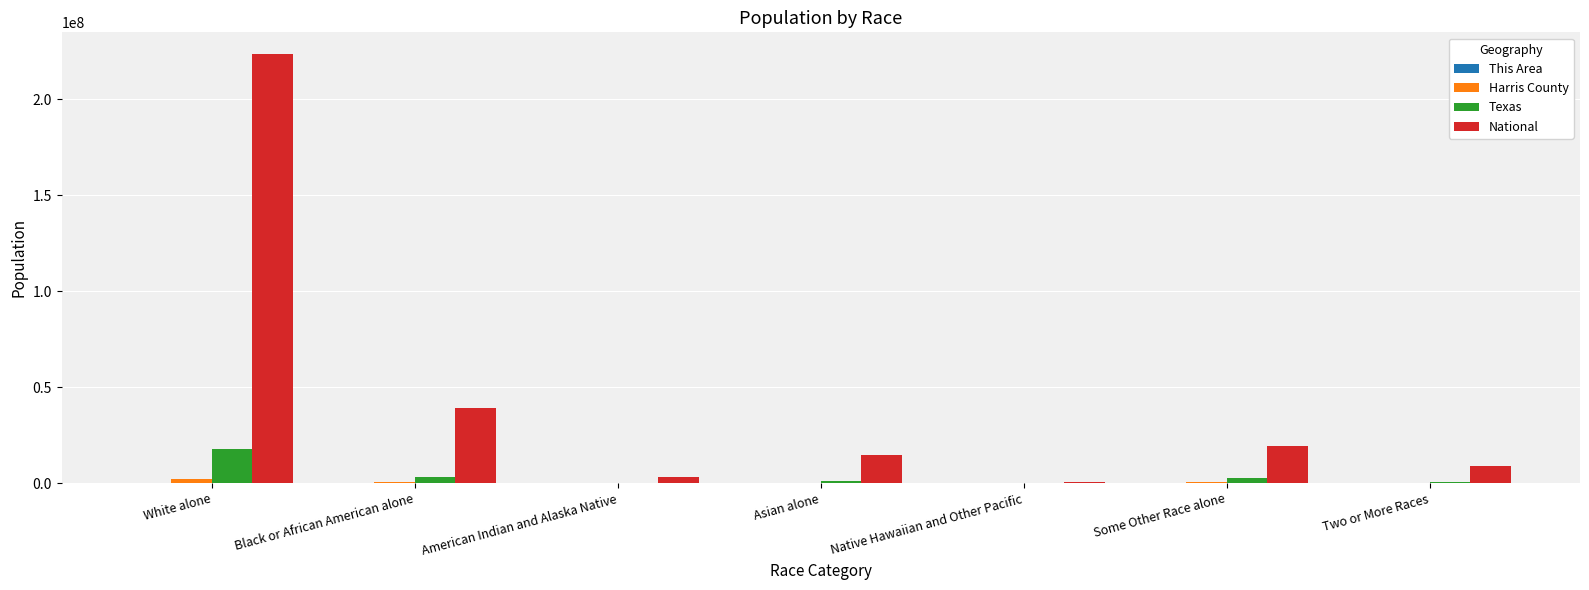

What is the spread (max minus min) of values at Two or More Races?

9008835